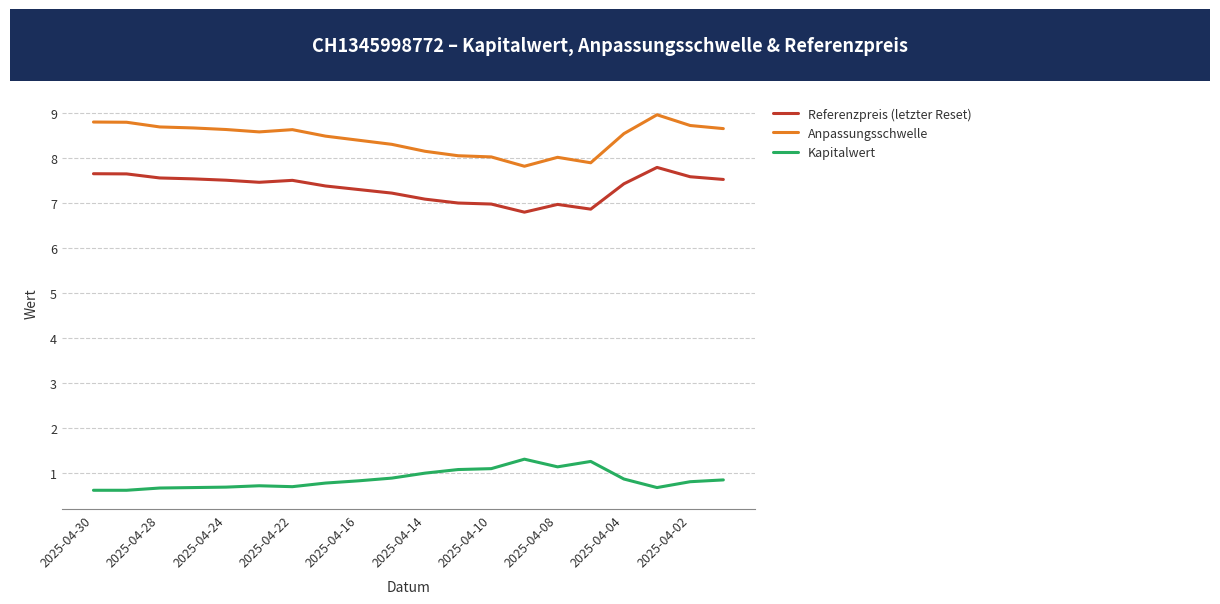

How many lines are shown in the chart?

3